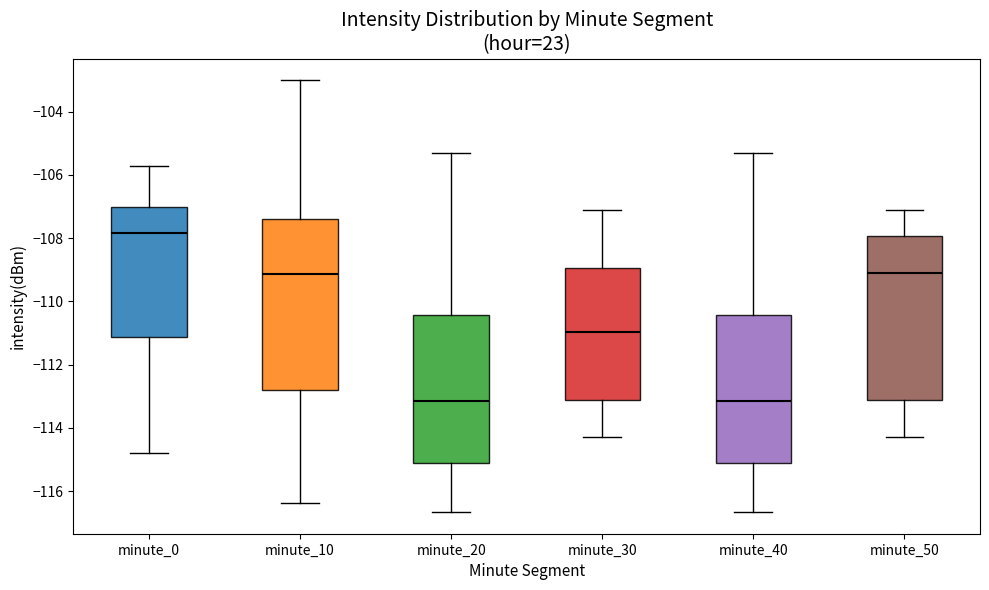

Where does the median line of the box for minute_20 sit on the y-axis? The values are not printed on the chart, so give them approximately, as read against the axis.

-113.2